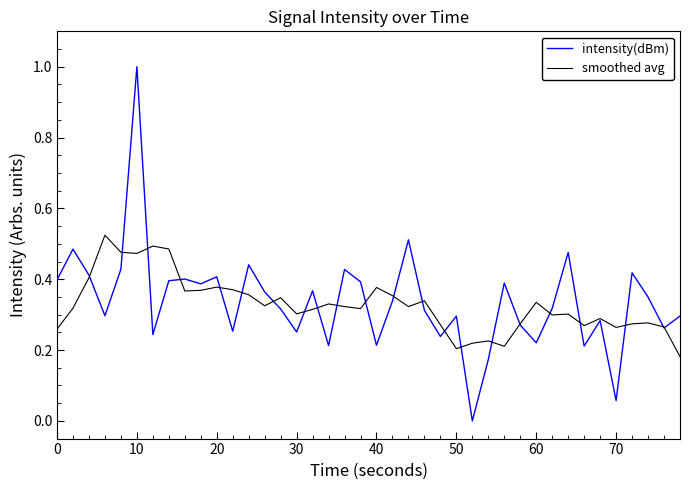

What is the greatest value displayed?

1.0